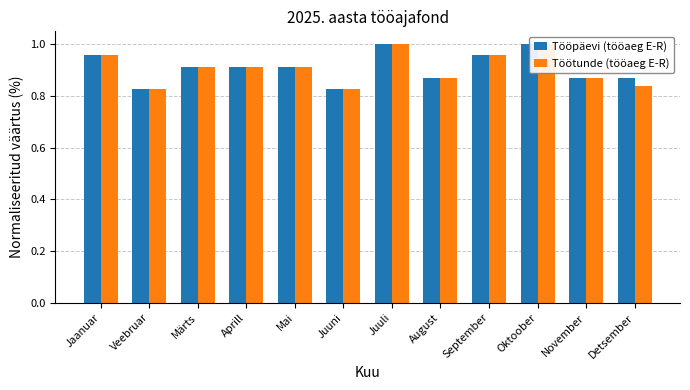

What is the sum of all Töötunde (tööaeg E-R) values?

10.9